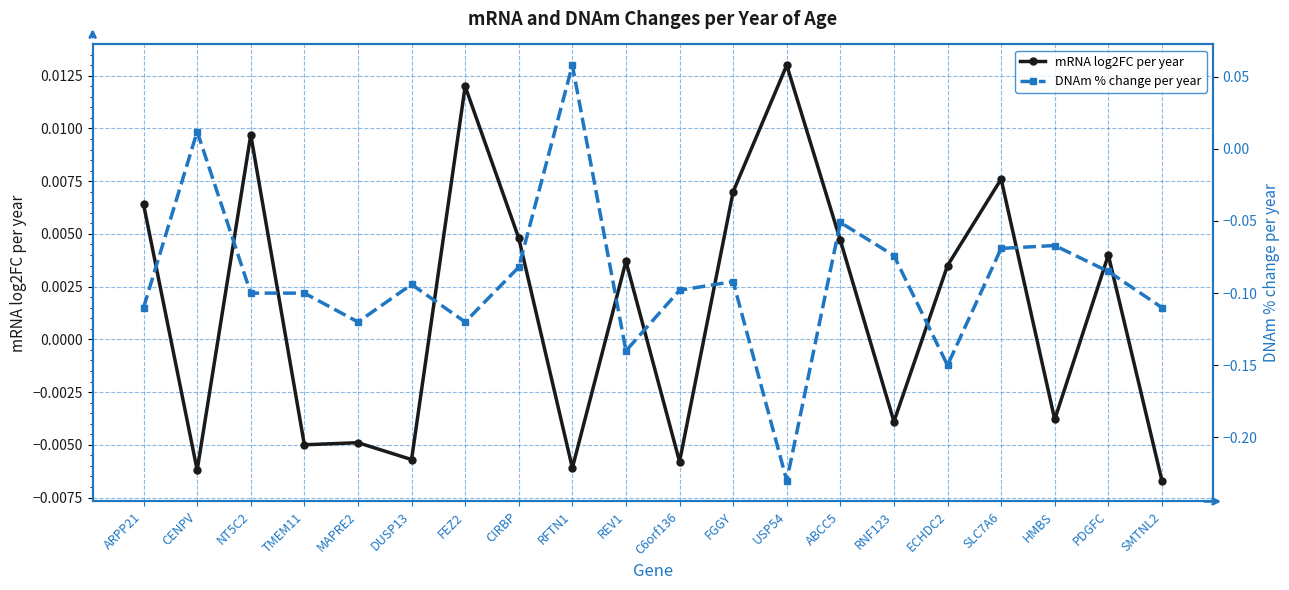

How many lines are shown in the chart?

2